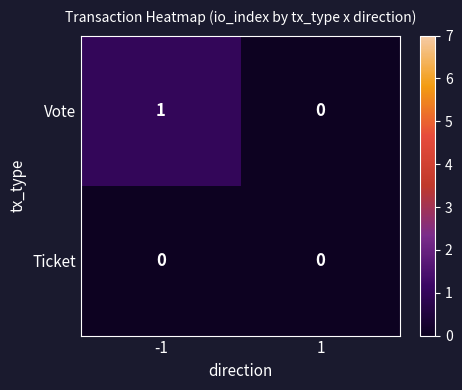

Which series changed the most between -1 and 1?

Vote